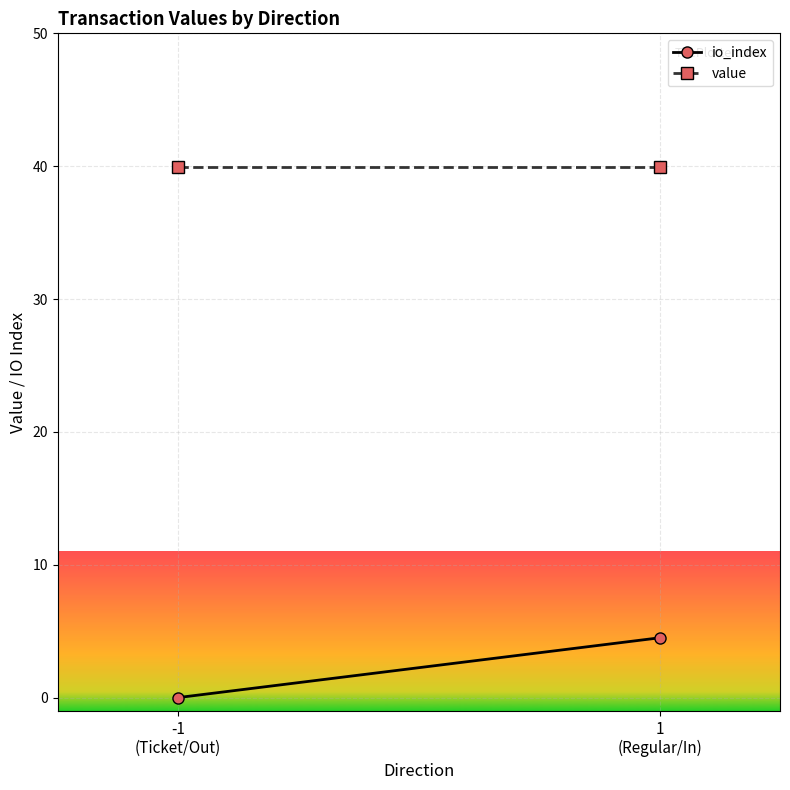

Reading right to left, extract all data points from this chart.

io_index: 4.5	0.0
value: 39.9	39.9